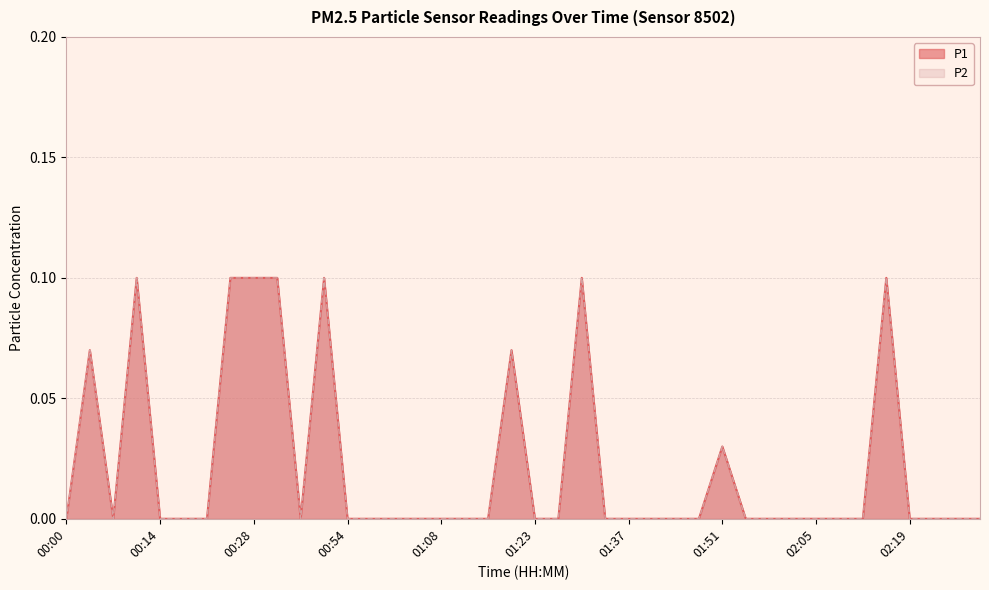

The value of P2 at 00:18 is 0.1. True or false?

False